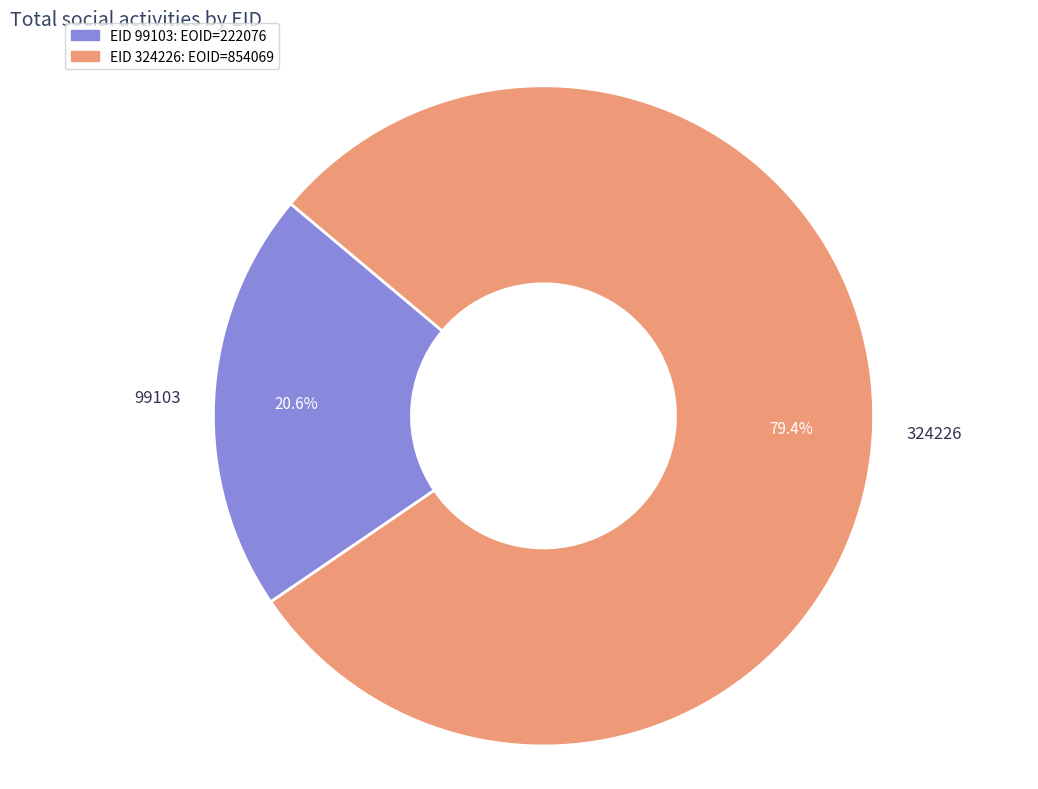

To the nearest percent, what is the average slice percentage?

50%